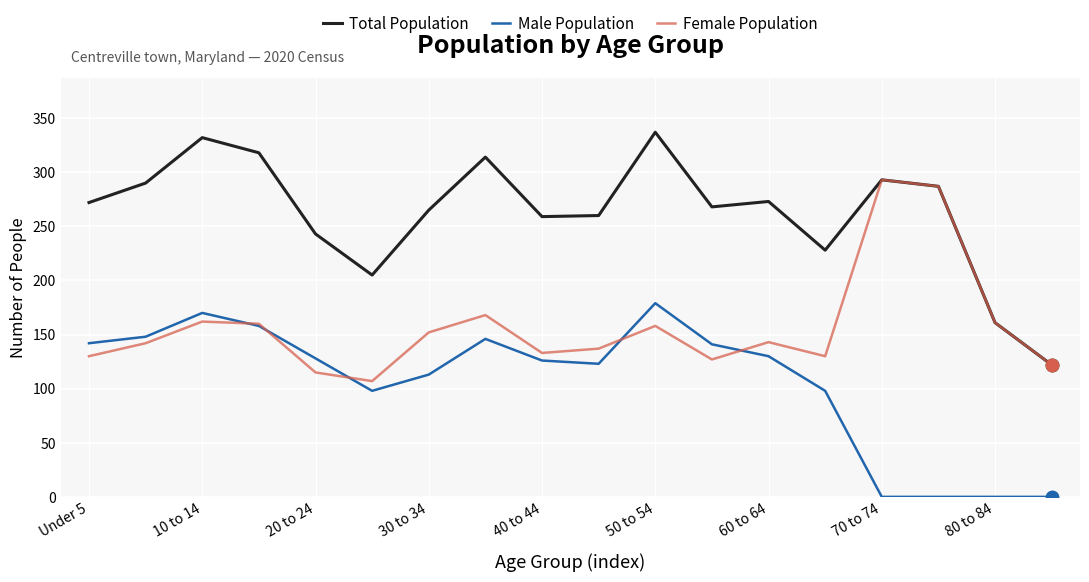

How many interior local peaks does the Female Population series have?

5